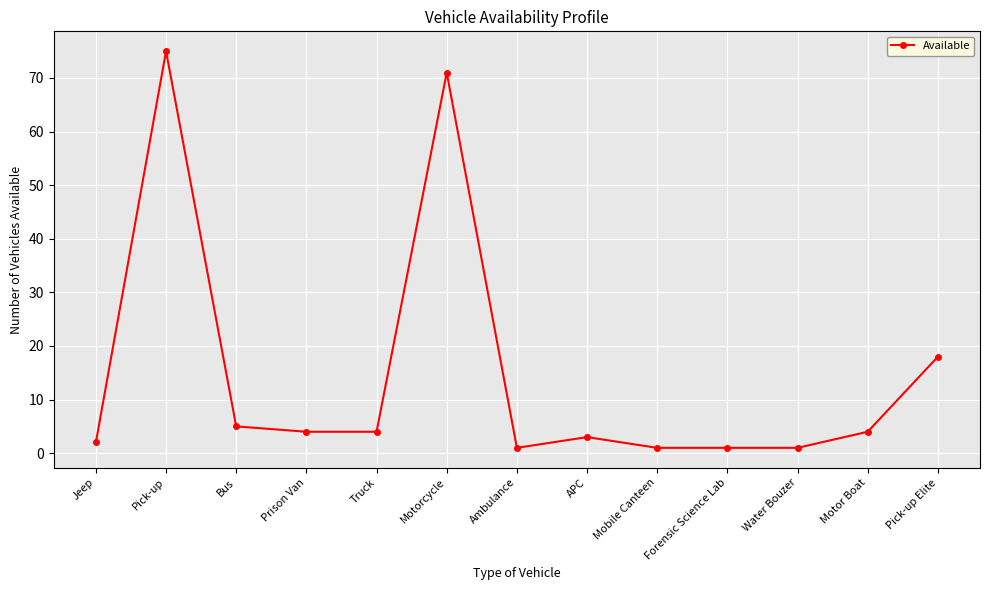

Where is the data nearest to the value 38?

Pick-up Elite